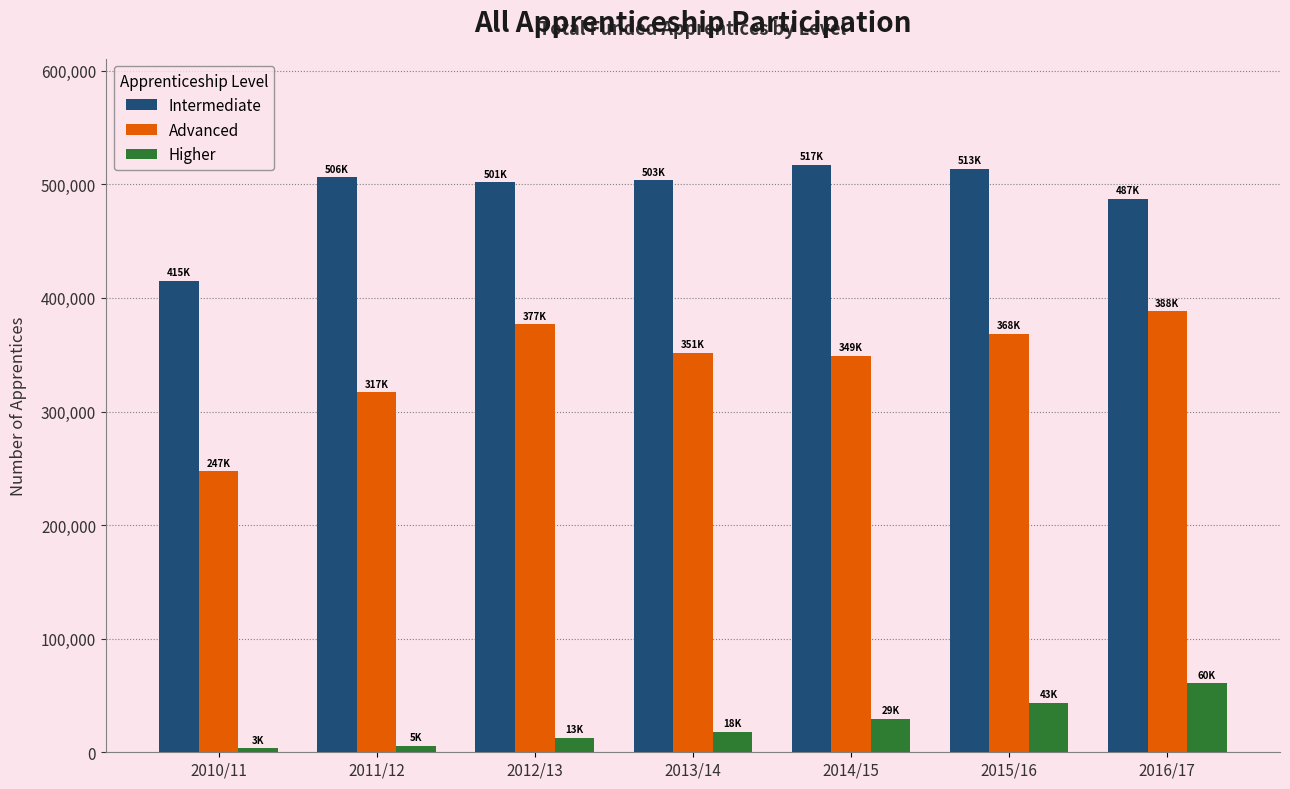

List the series in order of their peak value, highest first.

Intermediate, Advanced, Higher